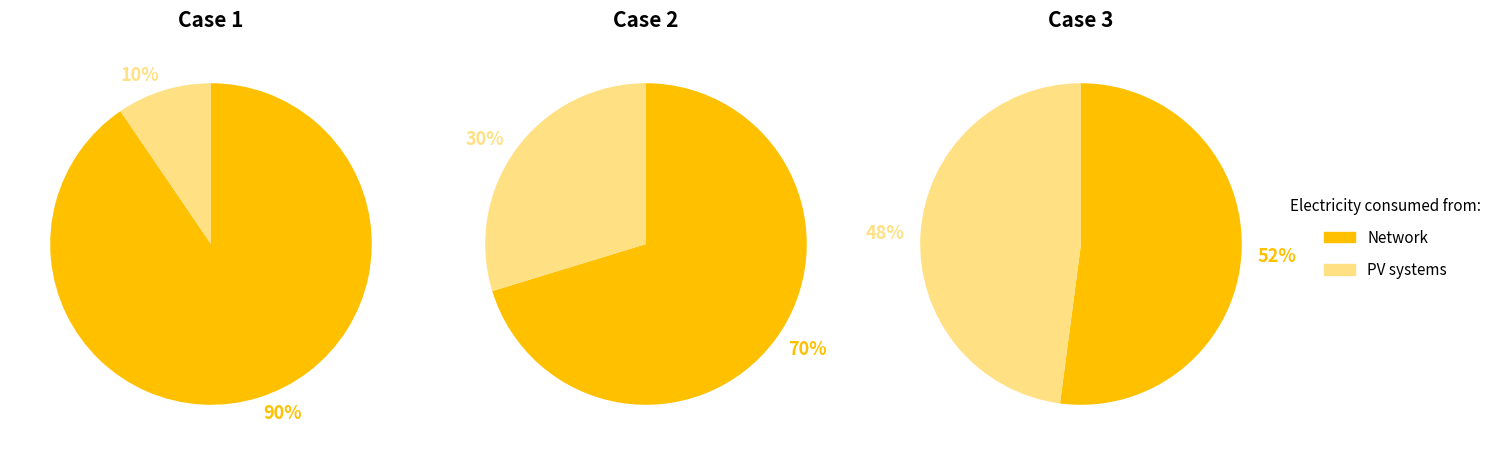

Between 2 and 0, which is larger?

2